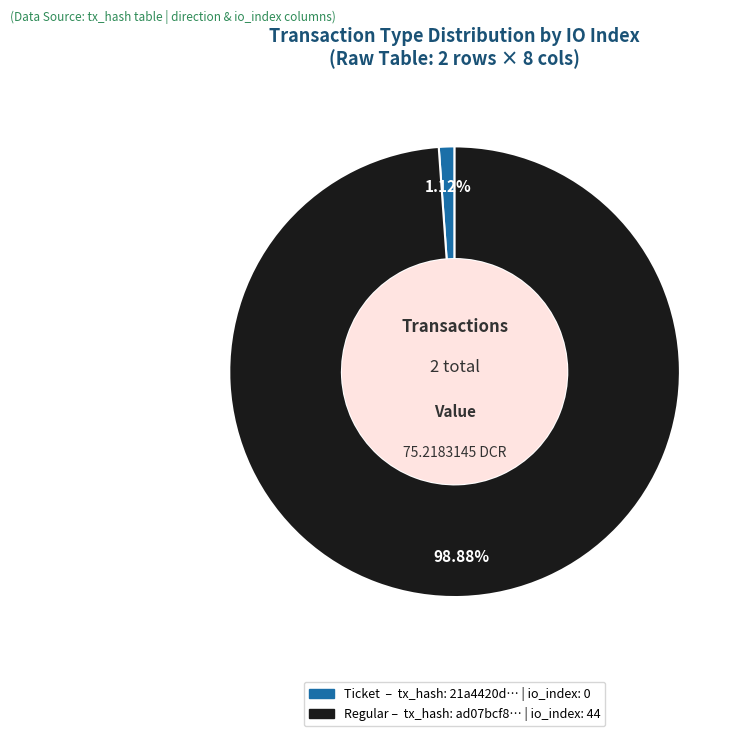

Is there any slice that represents more than half of the pie?

Yes